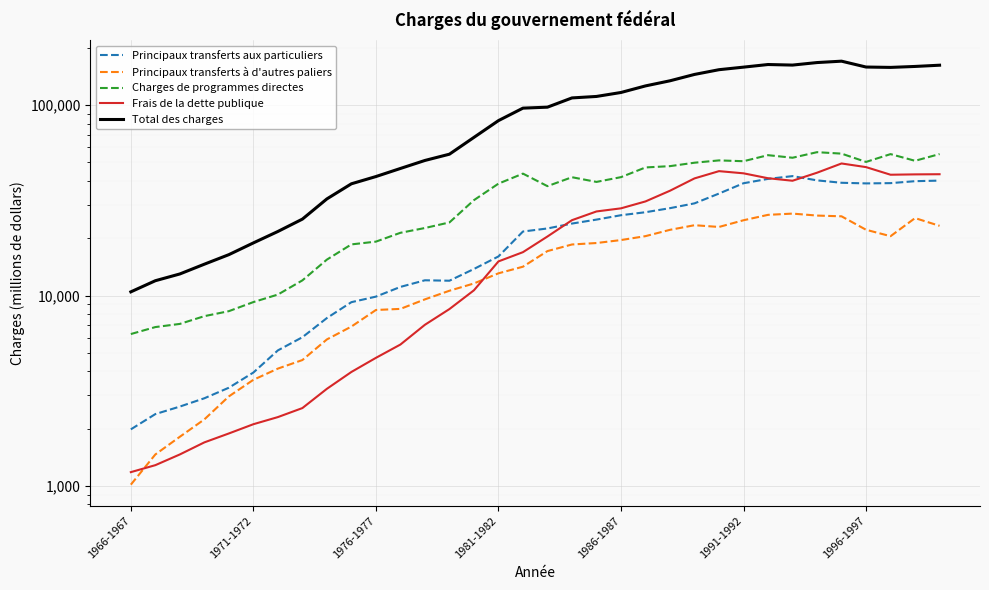

What is the sum of all Frais de la dette publique values?

740827